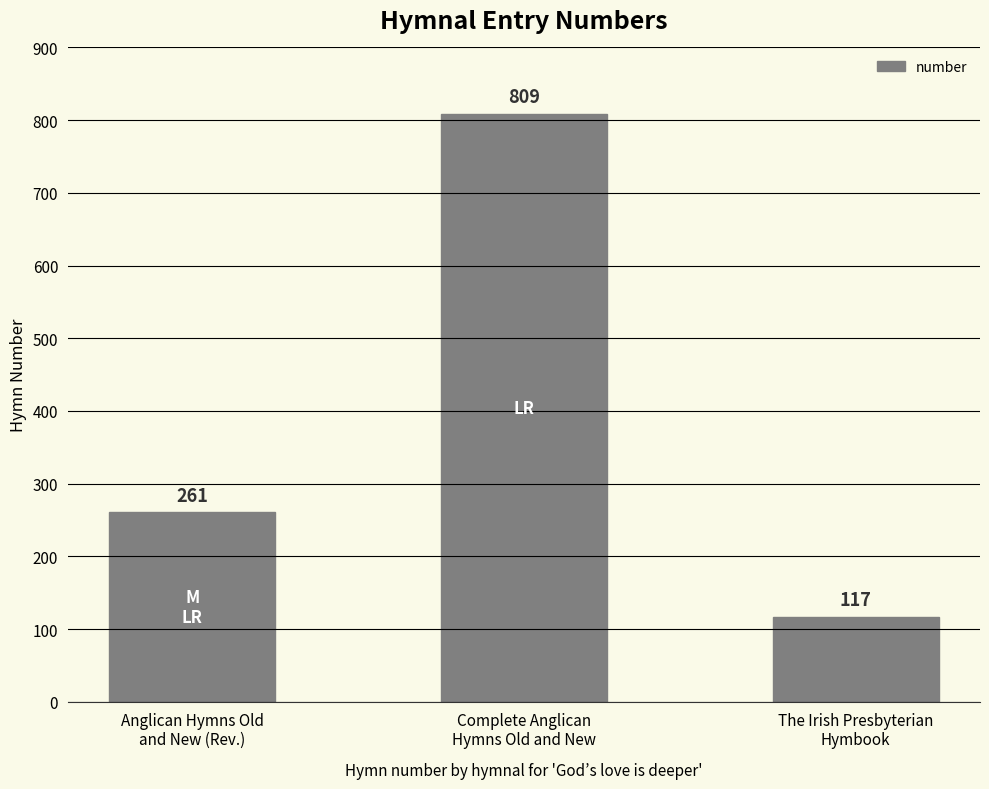

What is the average value?

396